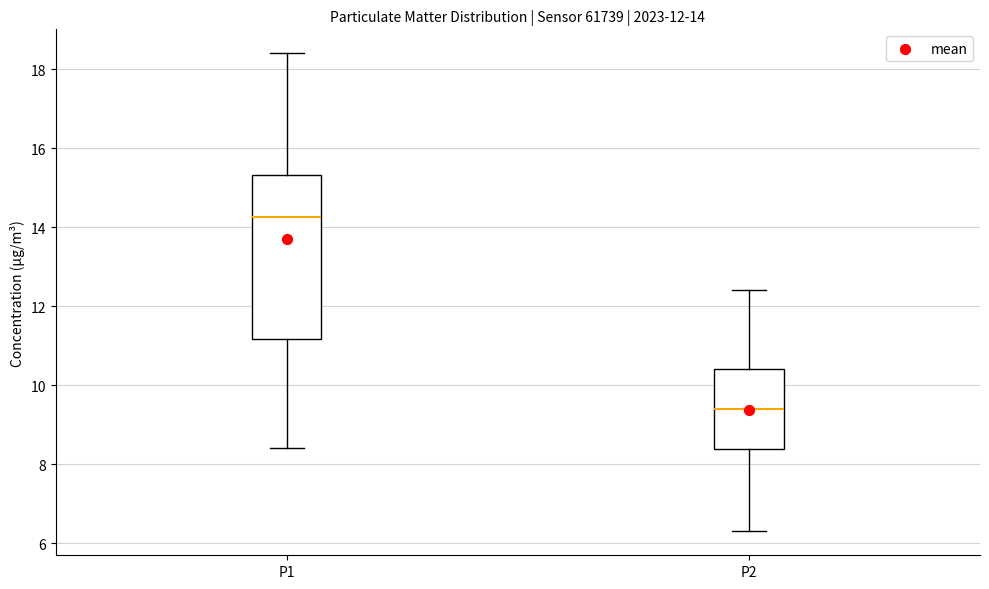

Comparing the boxes themselves (not the whiskers), which one is the tallest?

P1